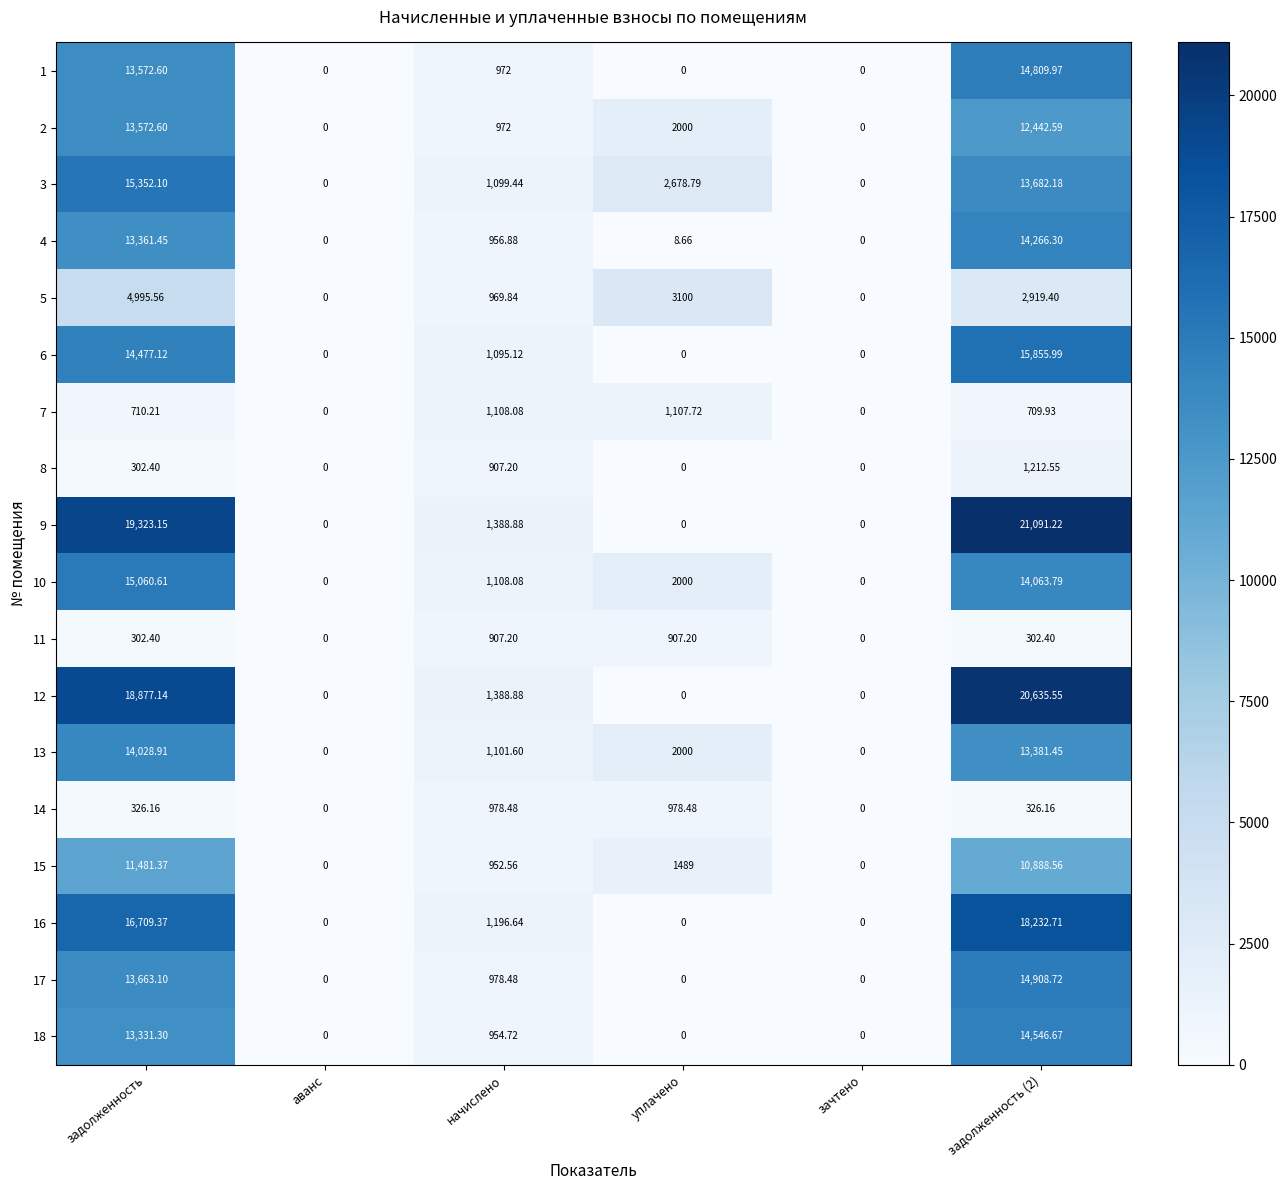

Where does the 10 series first go above 2000?

задолженность